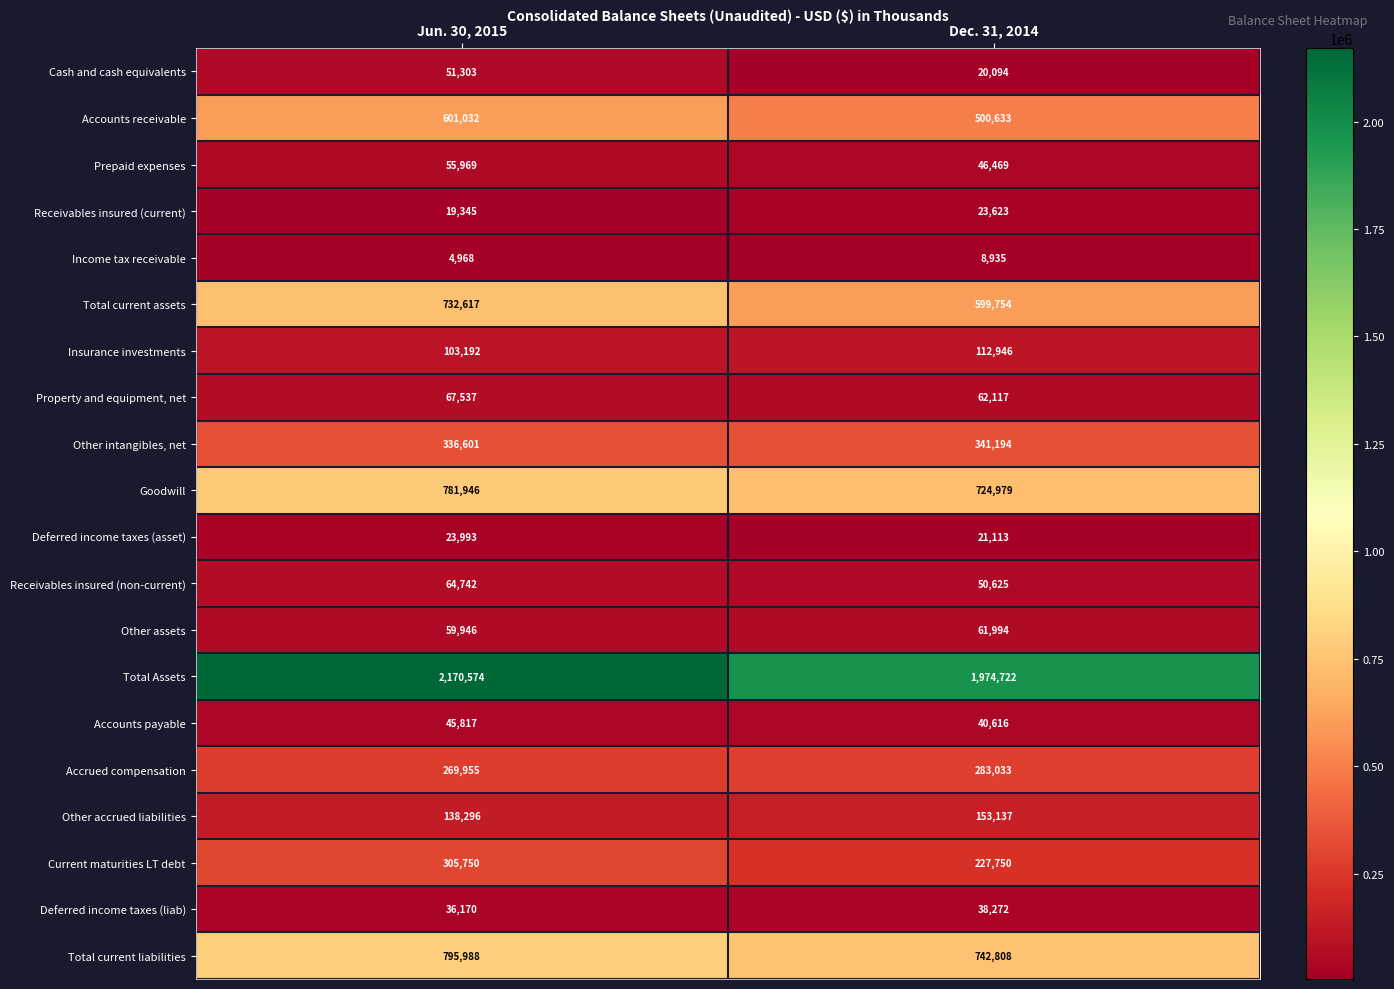

What is the total value across all series at Dec. 31, 2014?

6034814